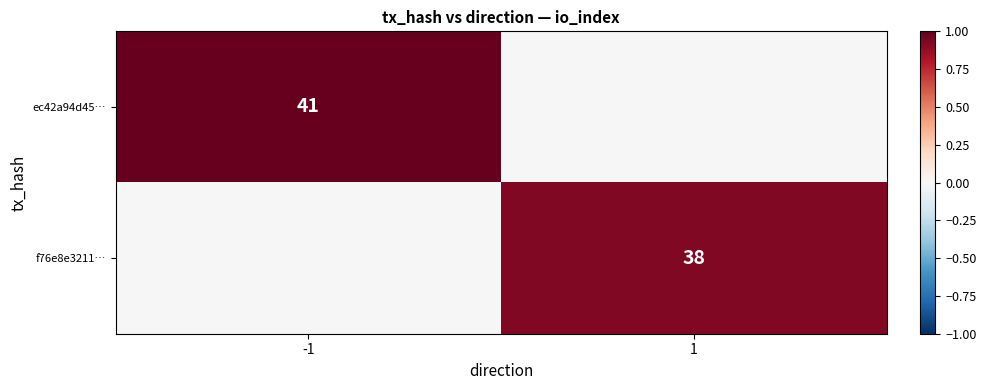

Is it true that f76e8e3211… equals 17 at 1?

False